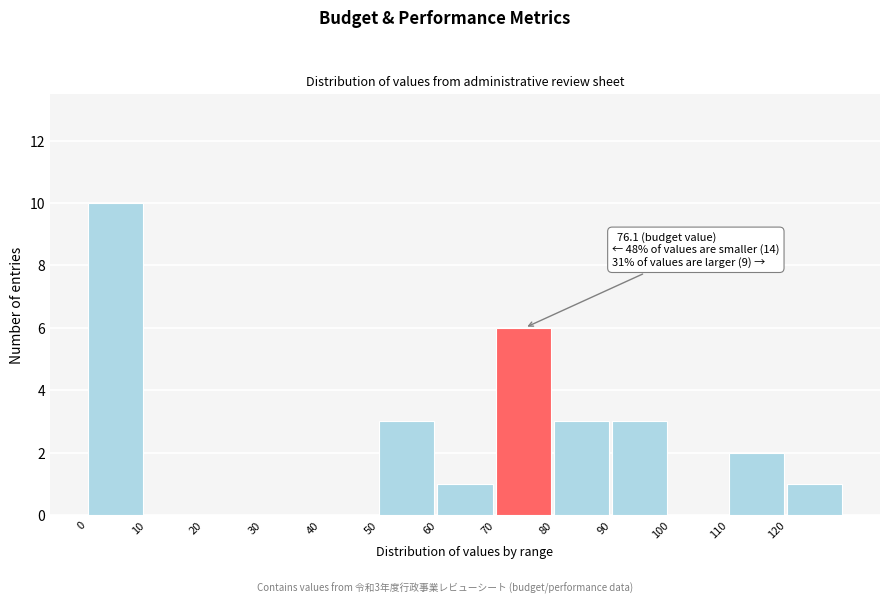

Over which range of the x-axis is the bar tallest?

0 to 10